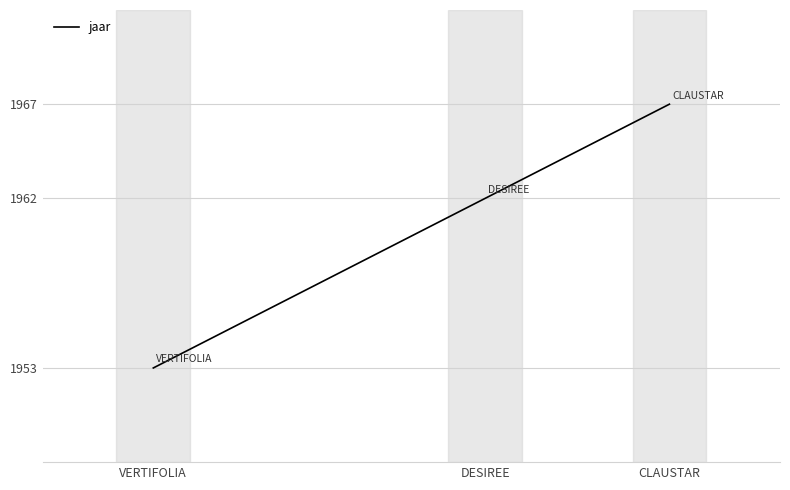

Reading left to right, transcribe all the data shown in this chart.

1953	1962	1967